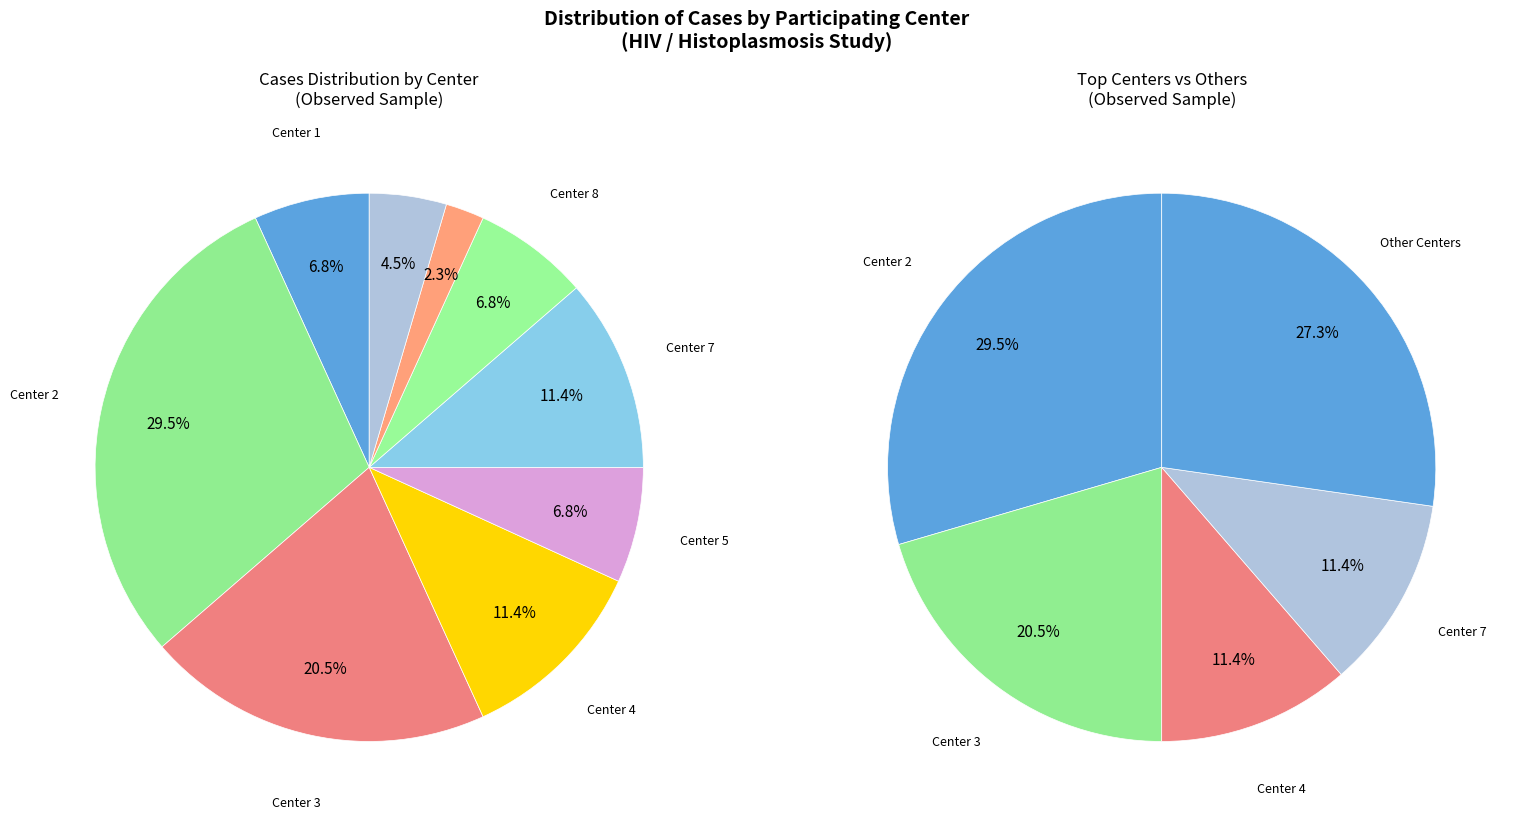

What percentage is the 10 slice, to the nearest percent?

5%